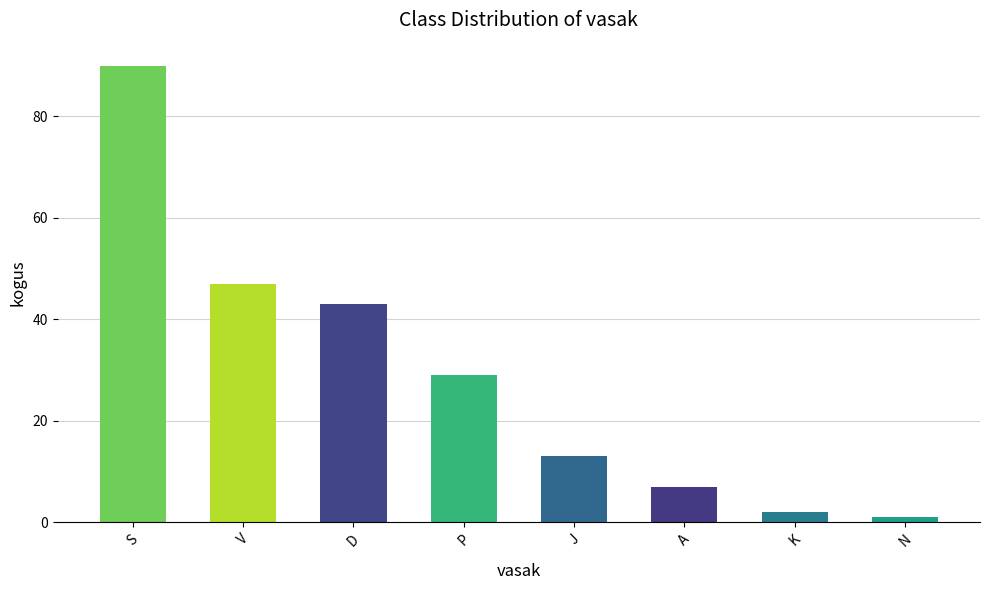

What is the change in value from D to J?

-30